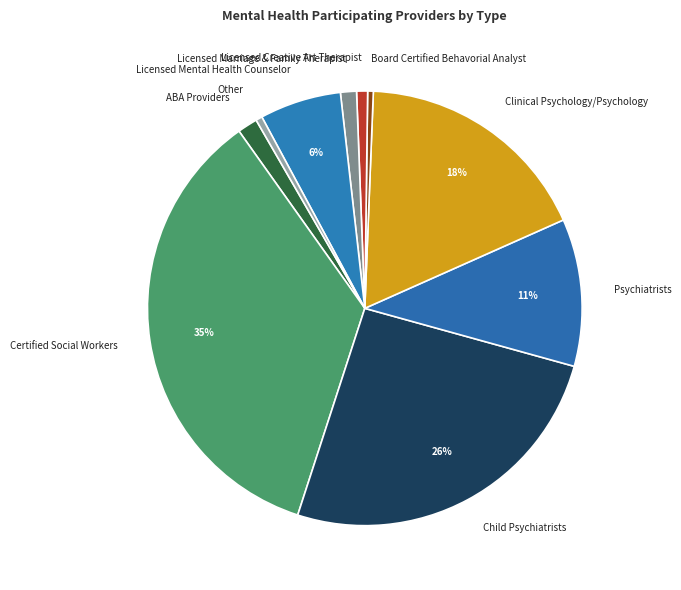

Combined, do Psychiatrists and Licensed Marriage & Family Therapist account for over 50%?

No